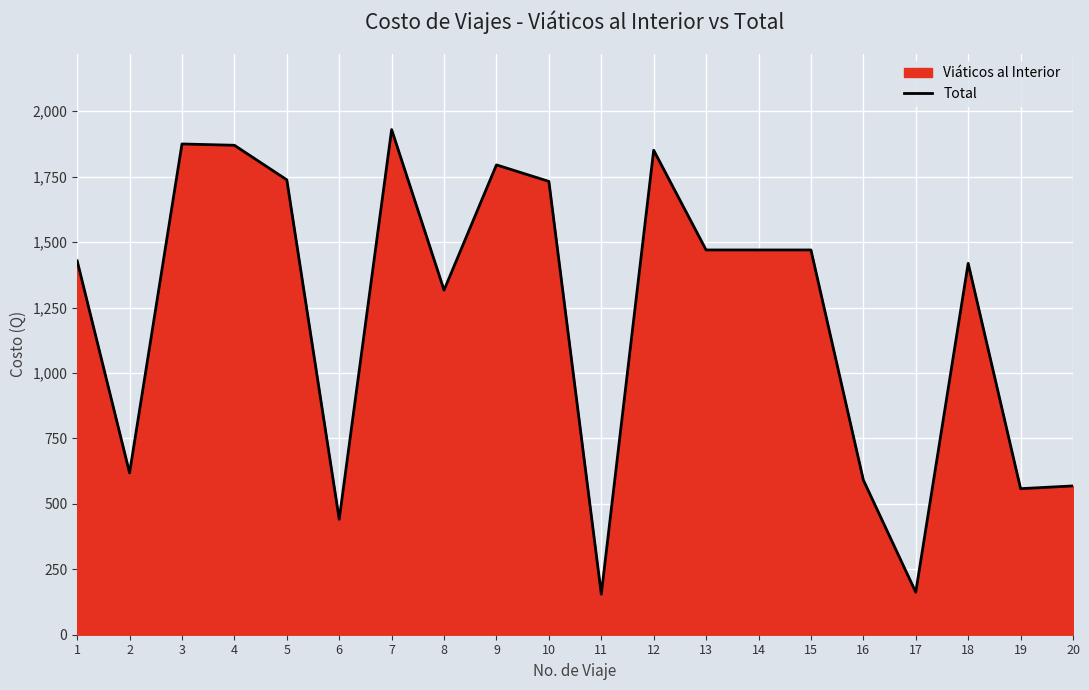

True or false: the data shows 414.8 at 2.

False